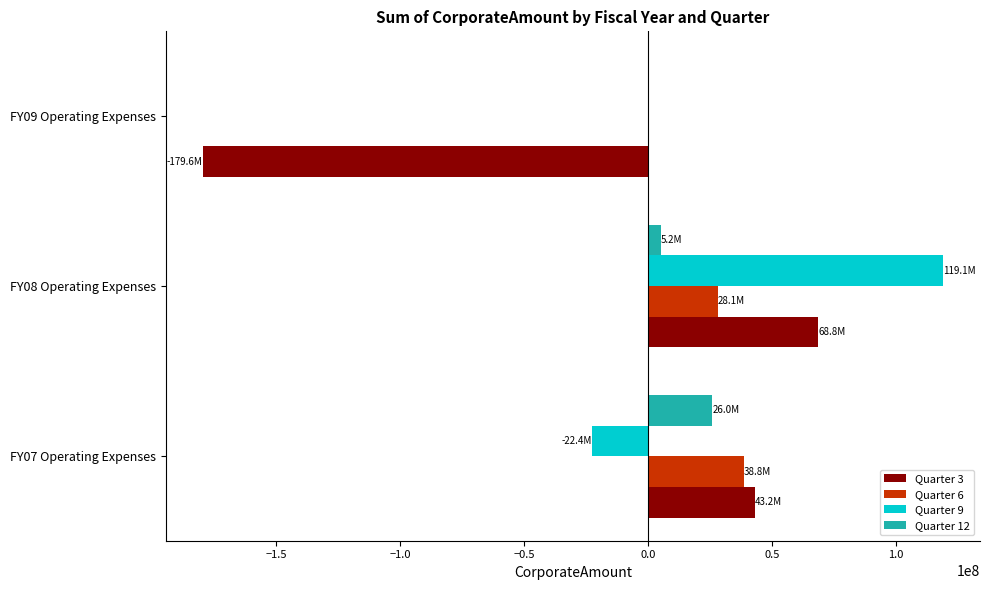

What is the maximum value shown in the chart?

119075473.2